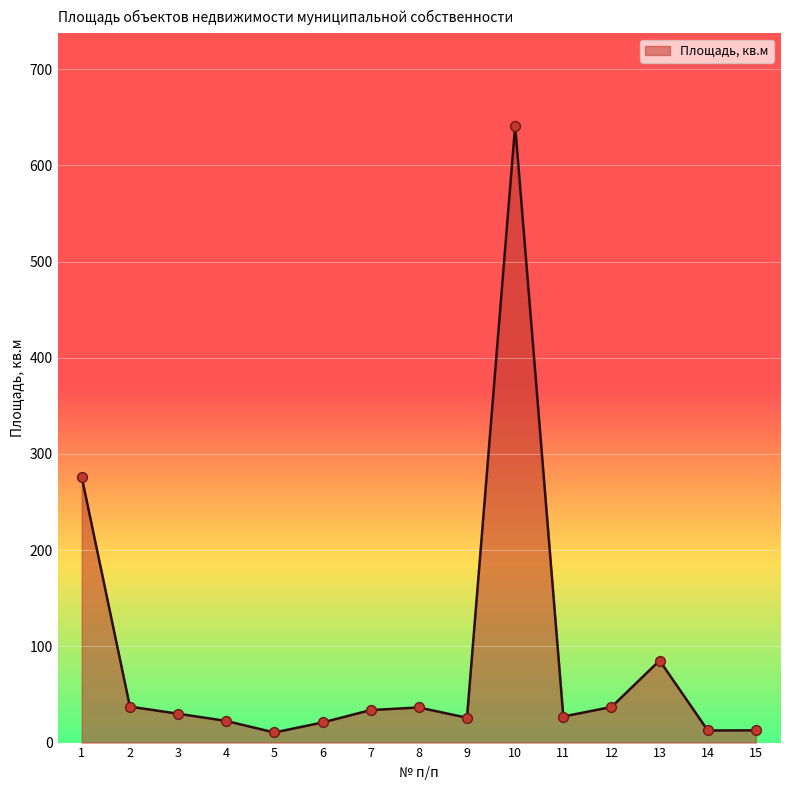

What is the ratio of the value at 6 to the value at 9?

0.8